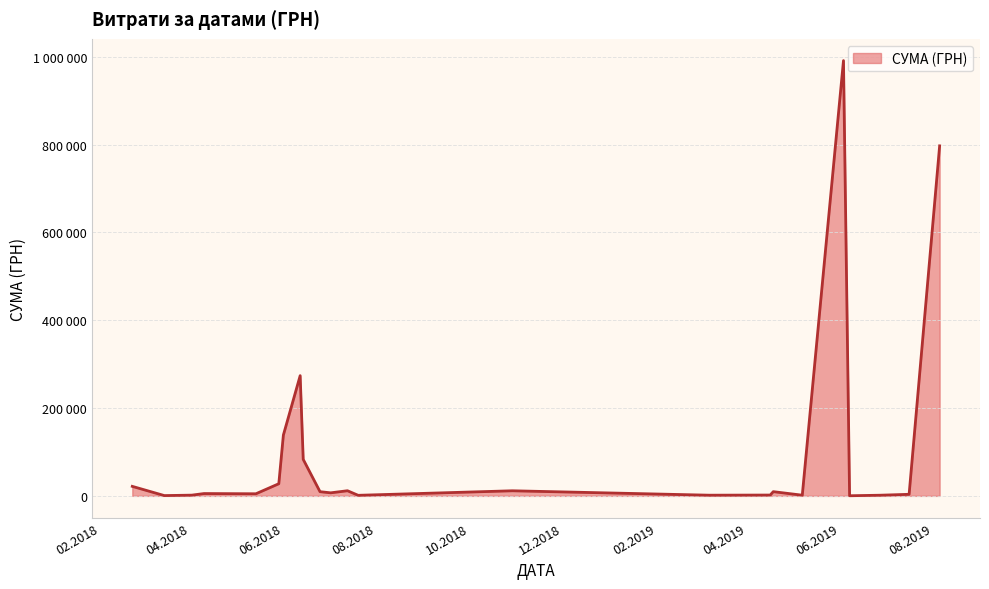

Is this an area chart (filled region under the line)?

Yes